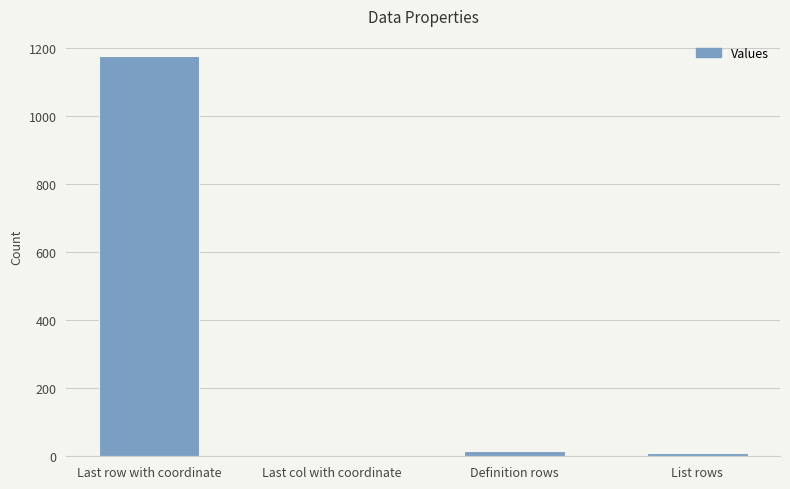

What is the sum of all values?

1204